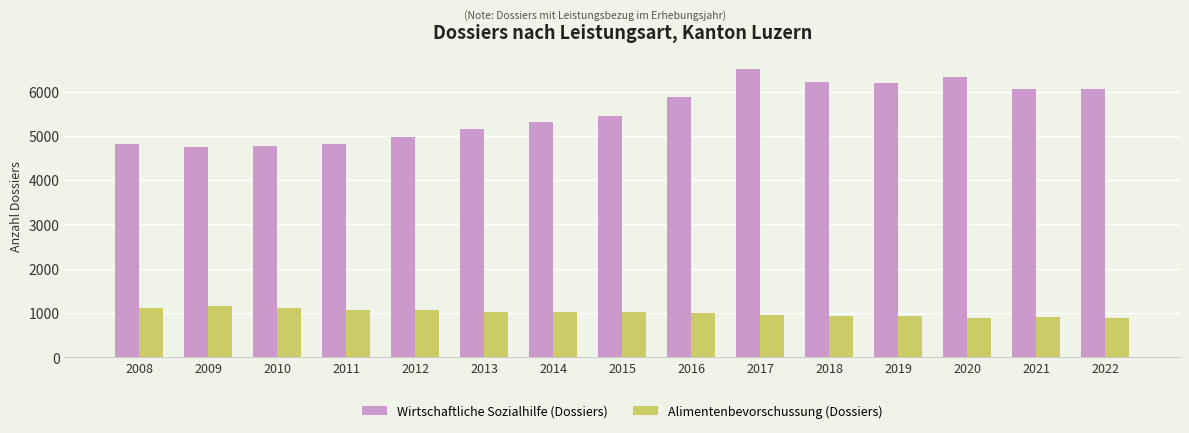

What is the value of the Wirtschaftliche Sozialhilfe (Dossiers) bar at the 5th from the left?

4965